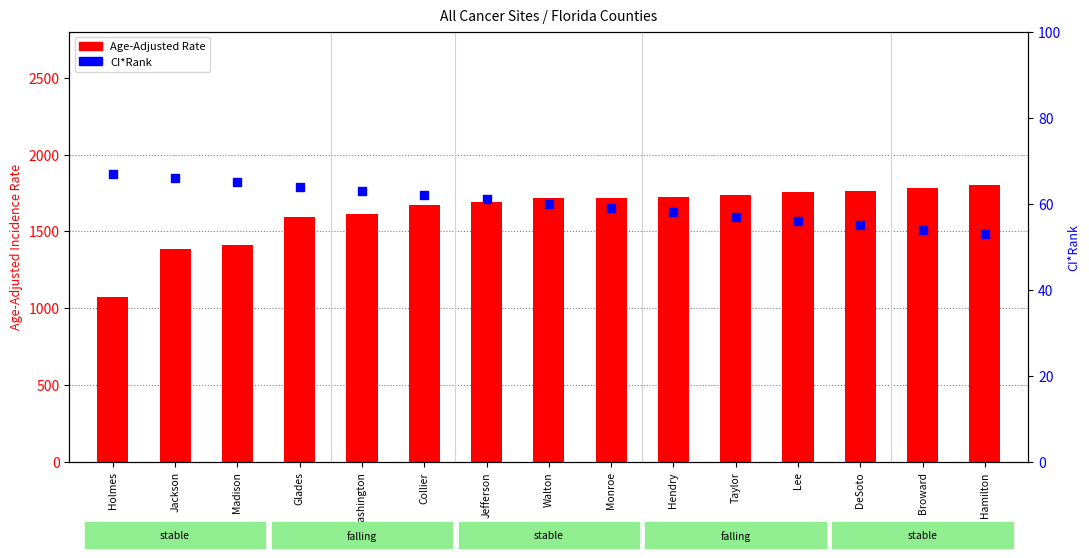

At which category is the sum across all series the highest?

Hamilton